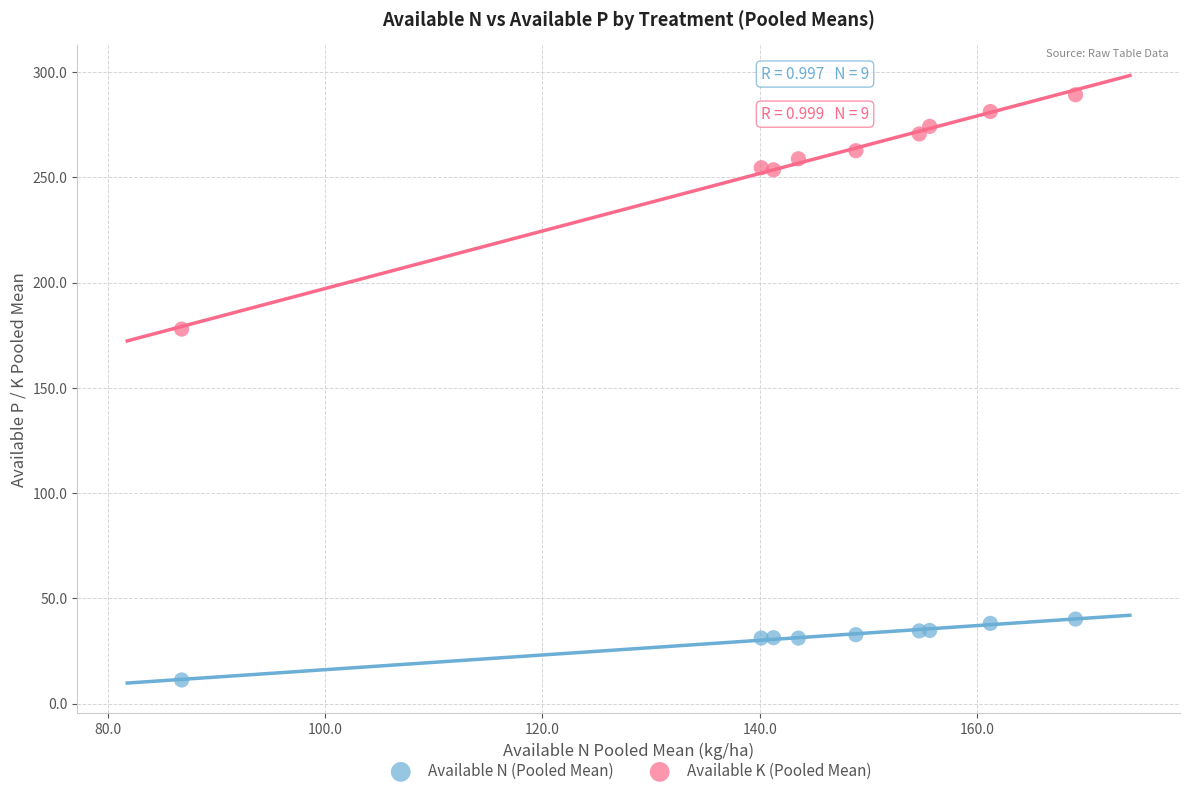

Across all series, what Y value is closest to 150?

178.0